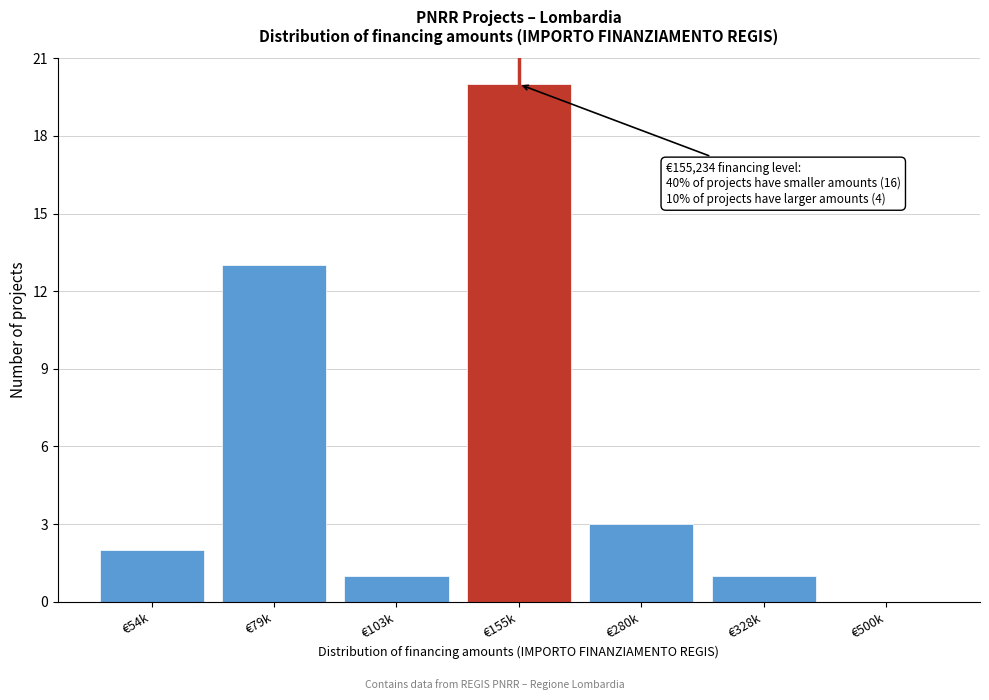

Reading left to right, extract all data points from this chart.

€54k=2	€79k=13	€103k=1	€155k=20	€280k=3	€328k=1	€500k=0